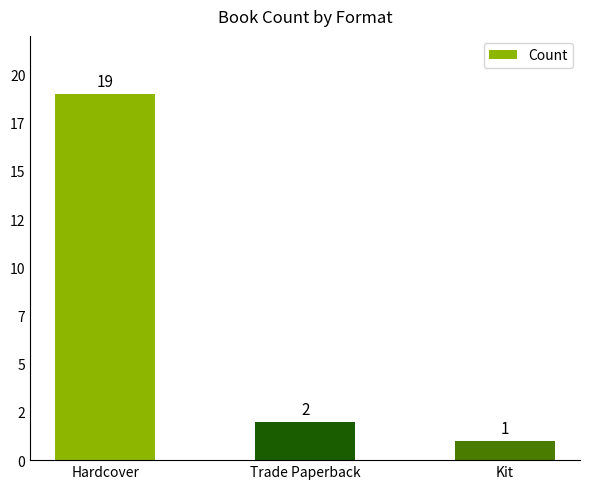

Are the bars grouped side by side (vs. stacked)?

No